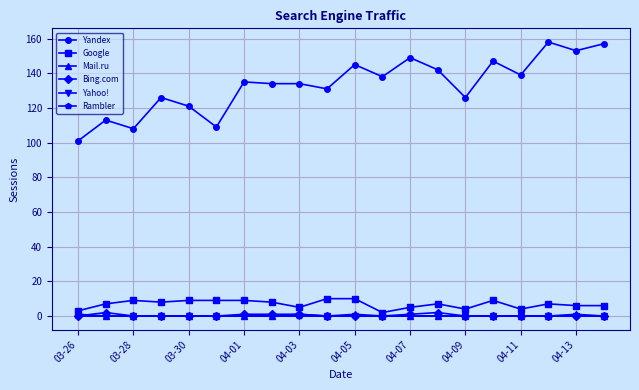

True or false: Mail.ru and Yahoo! intersect in this chart.

False